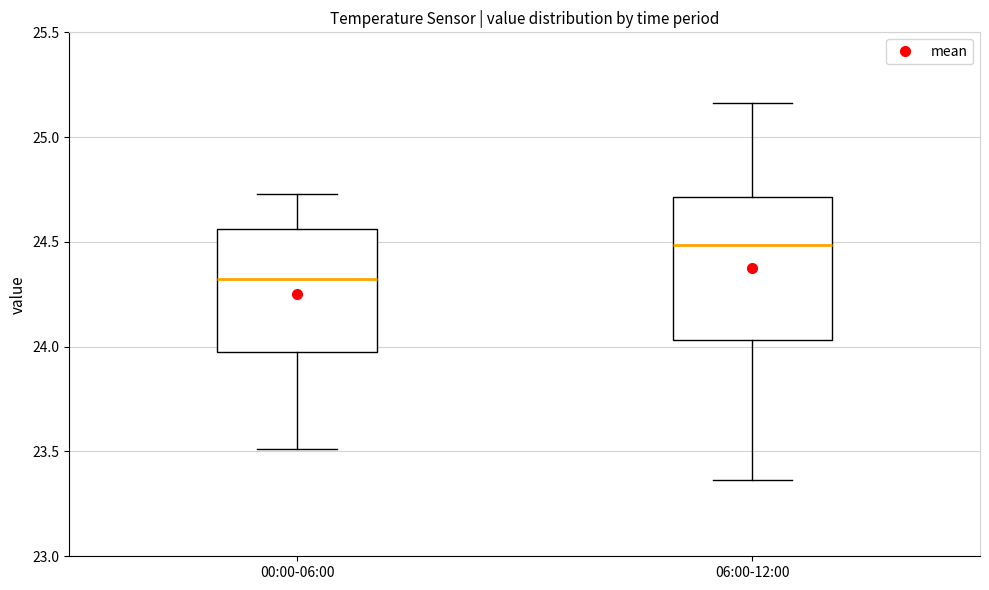

Which box has the highest median line?

06:00-12:00